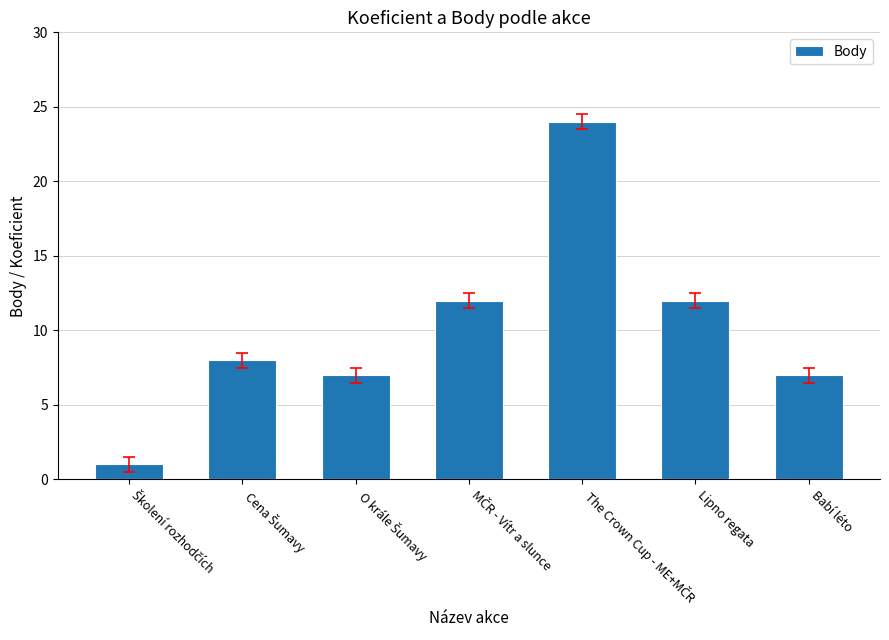

Reading left to right, what are all the values shown in this chart?

1	8	7	12	24	12	7